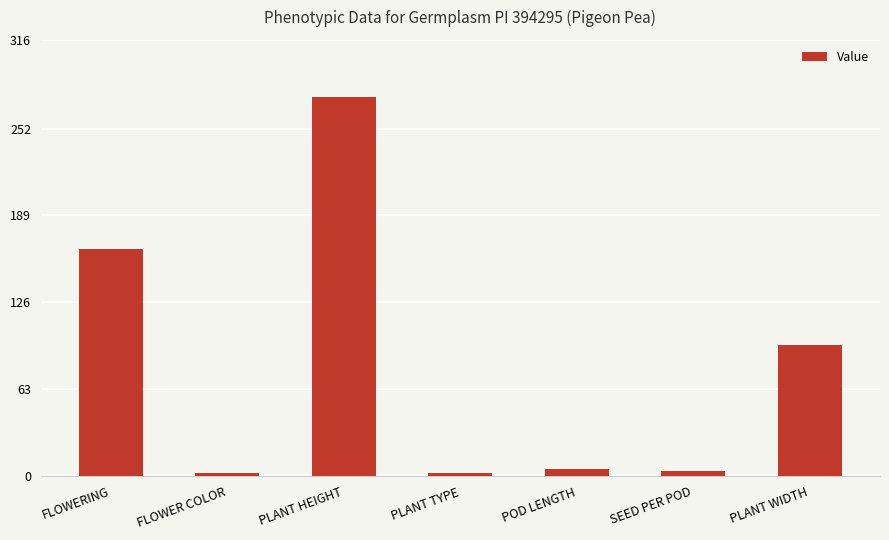

What is the label of the 5th bar from the right?

PLANT HEIGHT